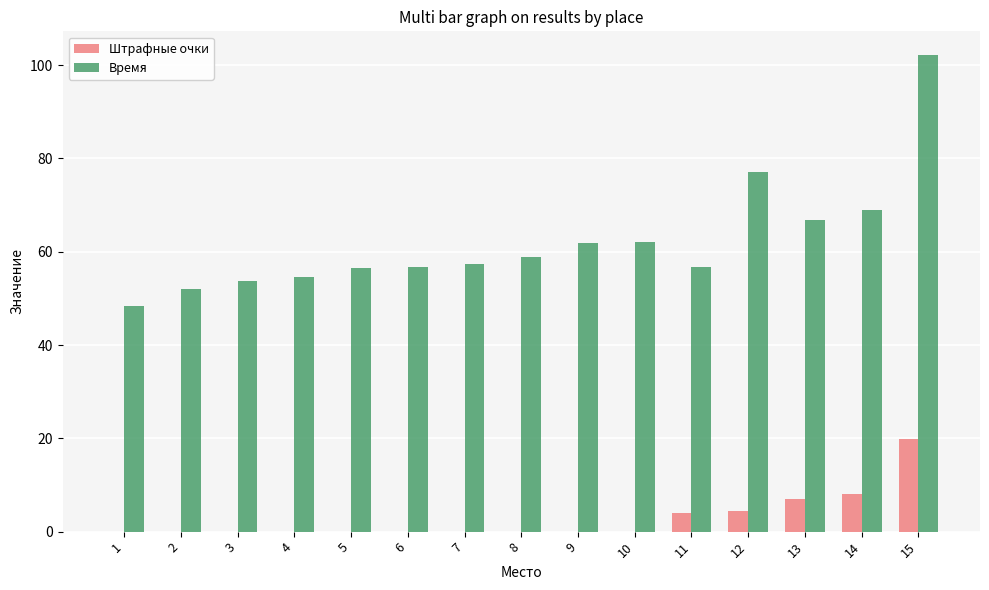

Count the number of categories in the chart.

15